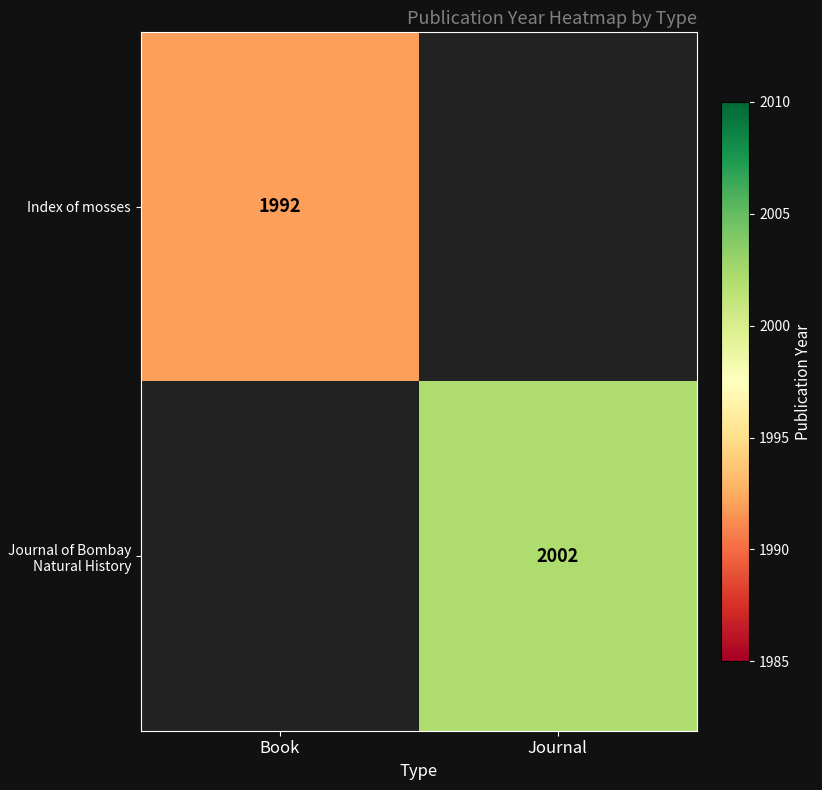

The value of Index of mosses at Book is 1992. True or false?

True